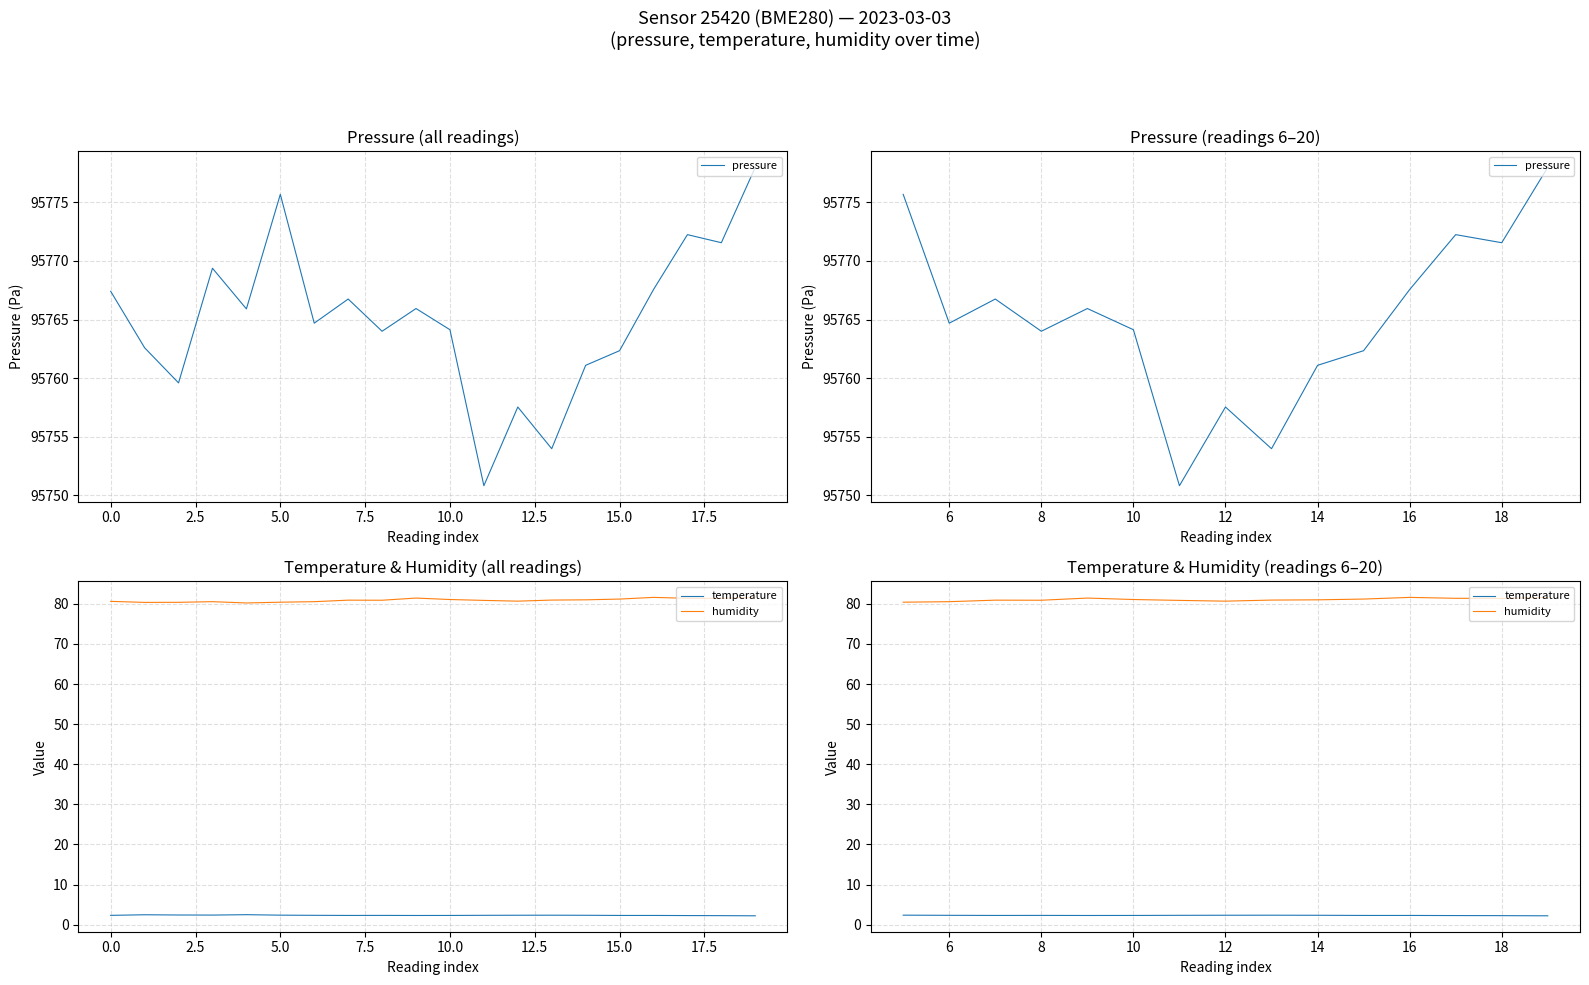

How many interior local peaks does the temperature series have?

2